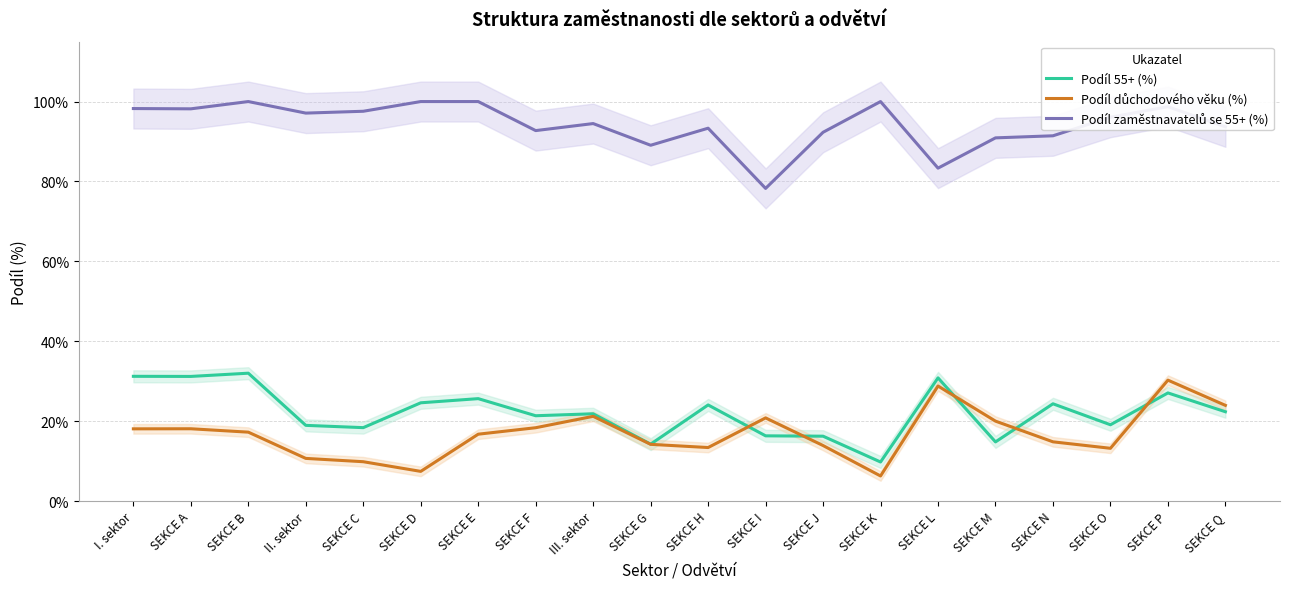

After their last crossing, which series has the higher values: Podíl 55+ (%) or Podíl důchodového věku (%)?

Podíl důchodového věku (%)